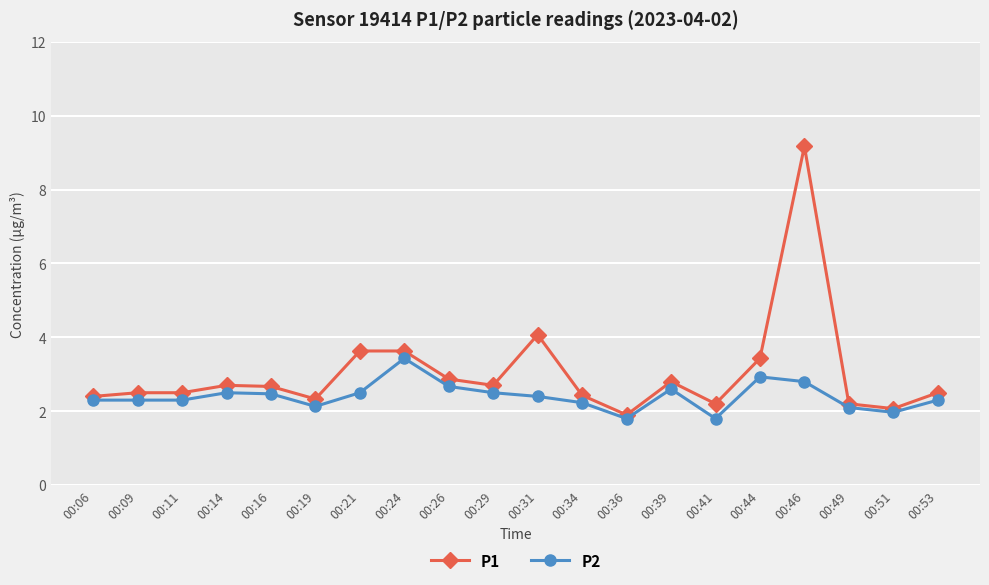

Rank the series by their maximum value, from lowest to highest.

P2, P1